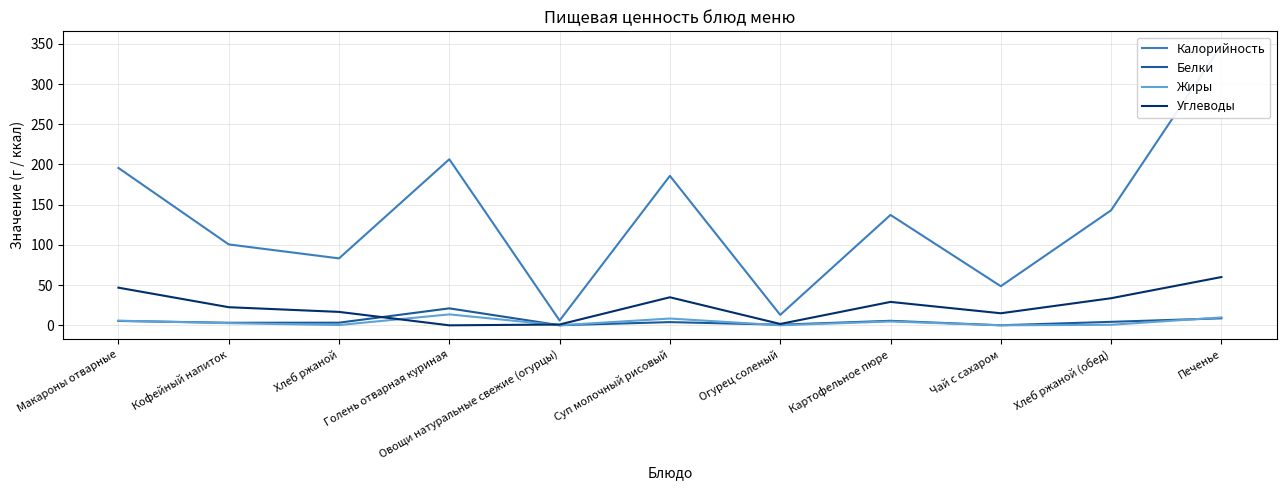

What is the label of the 4th point from the right?

Картофельное пюре